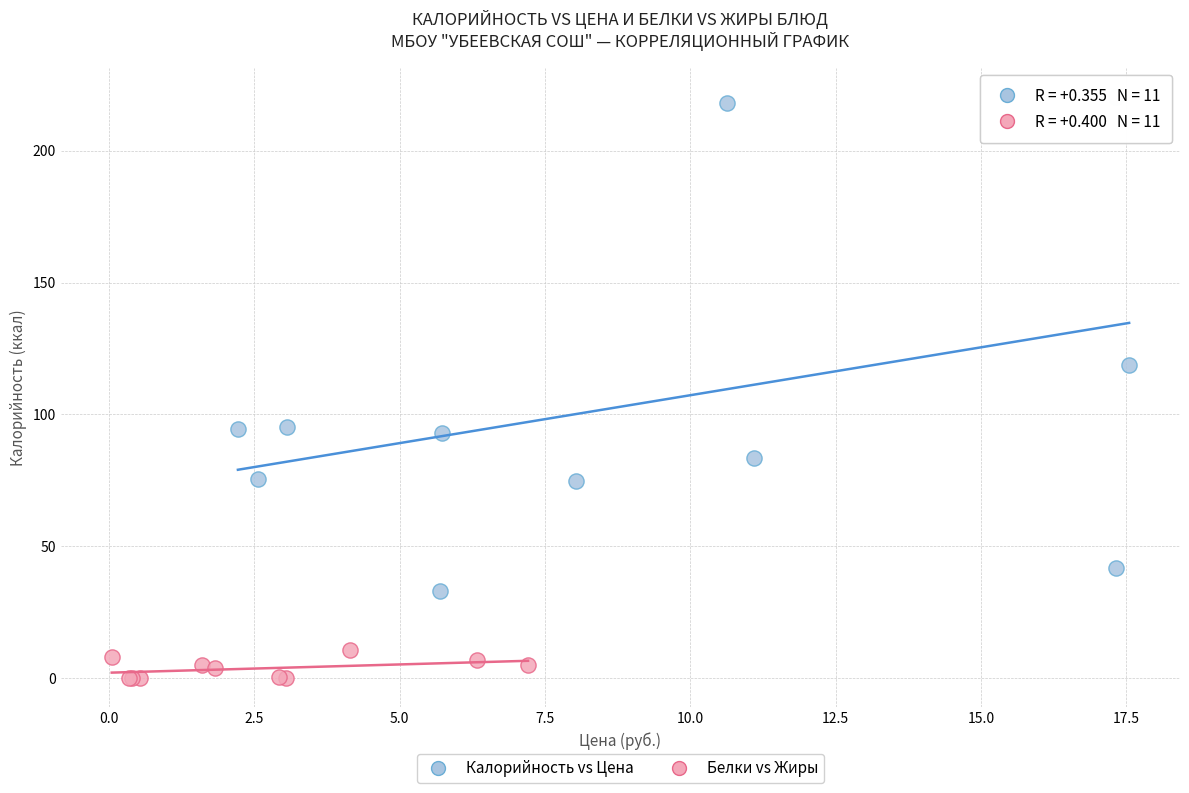

Which series contains the lowest Y value?

Белки vs Жиры